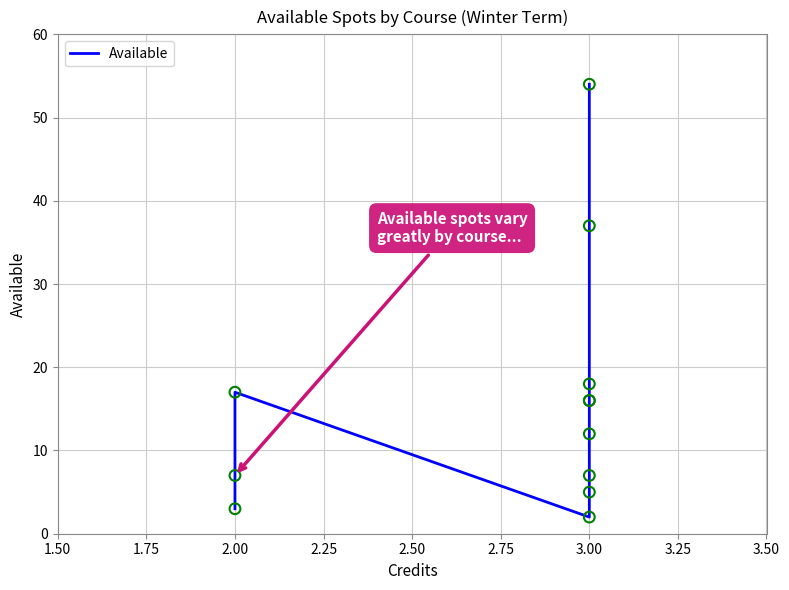

What is the change in value from 2.75 to 9?

+11